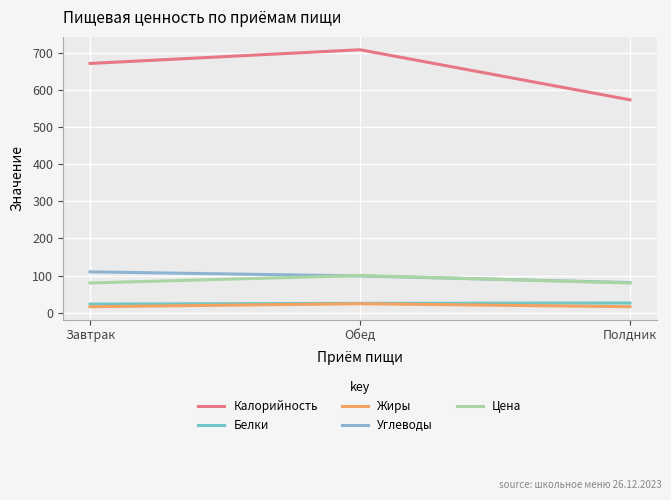

At which category is the sum across all series the highest?

Обед